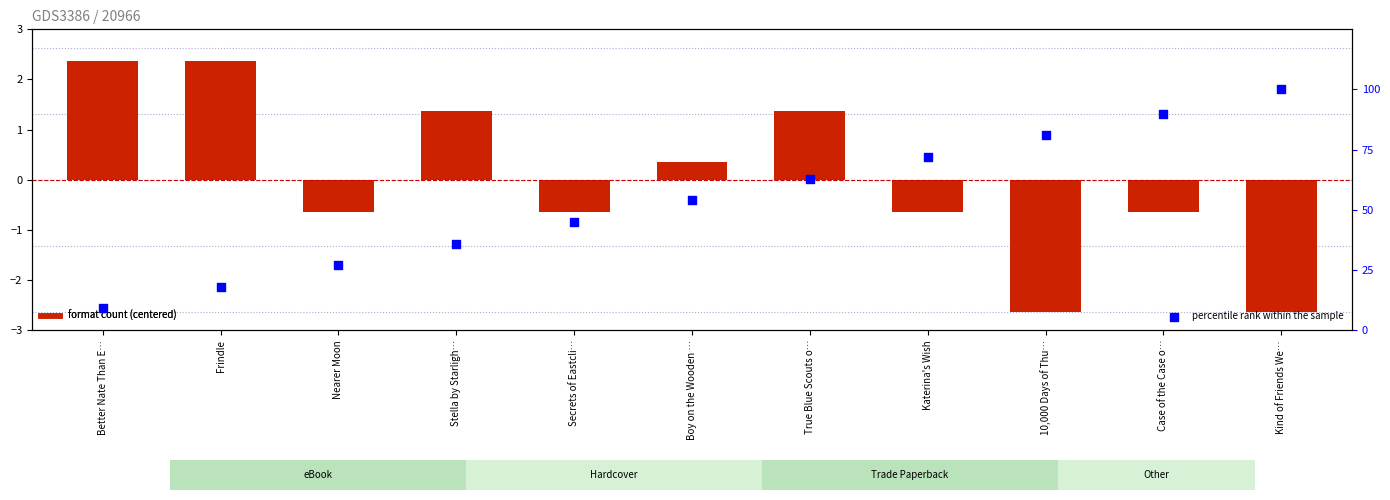

Which series reaches the maximum Y coordinate?

percentile rank within the sample